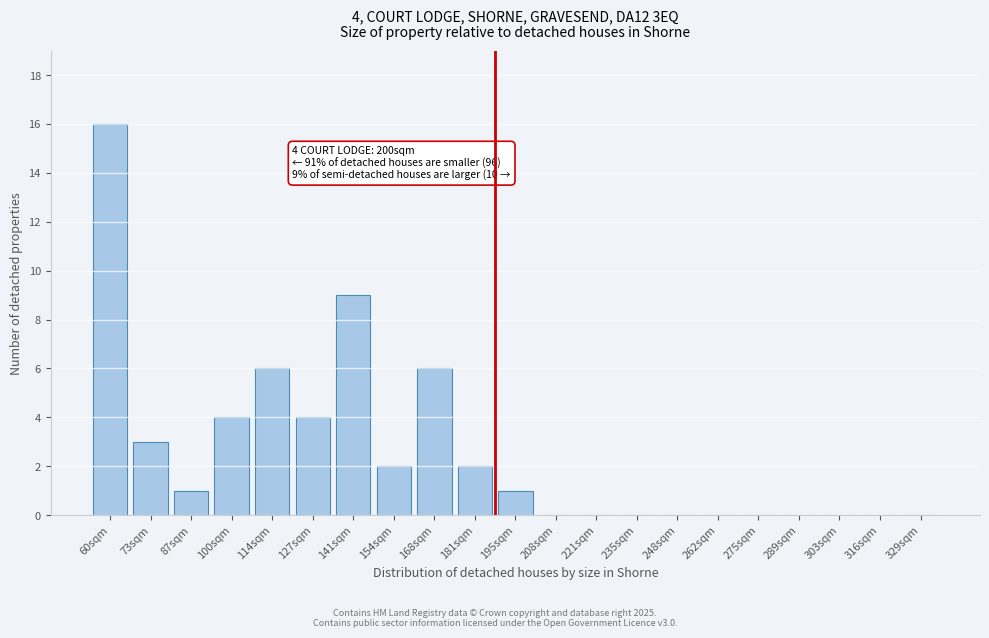

Reading left to right, list all the values displayed in this chart.

60sqm=16	73sqm=3	87sqm=1	100sqm=4	114sqm=6	127sqm=4	141sqm=9	154sqm=2	168sqm=6	181sqm=2	195sqm=1	208sqm=0	221sqm=0	235sqm=0	248sqm=0	262sqm=0	275sqm=0	289sqm=0	303sqm=0	316sqm=0	329sqm=0